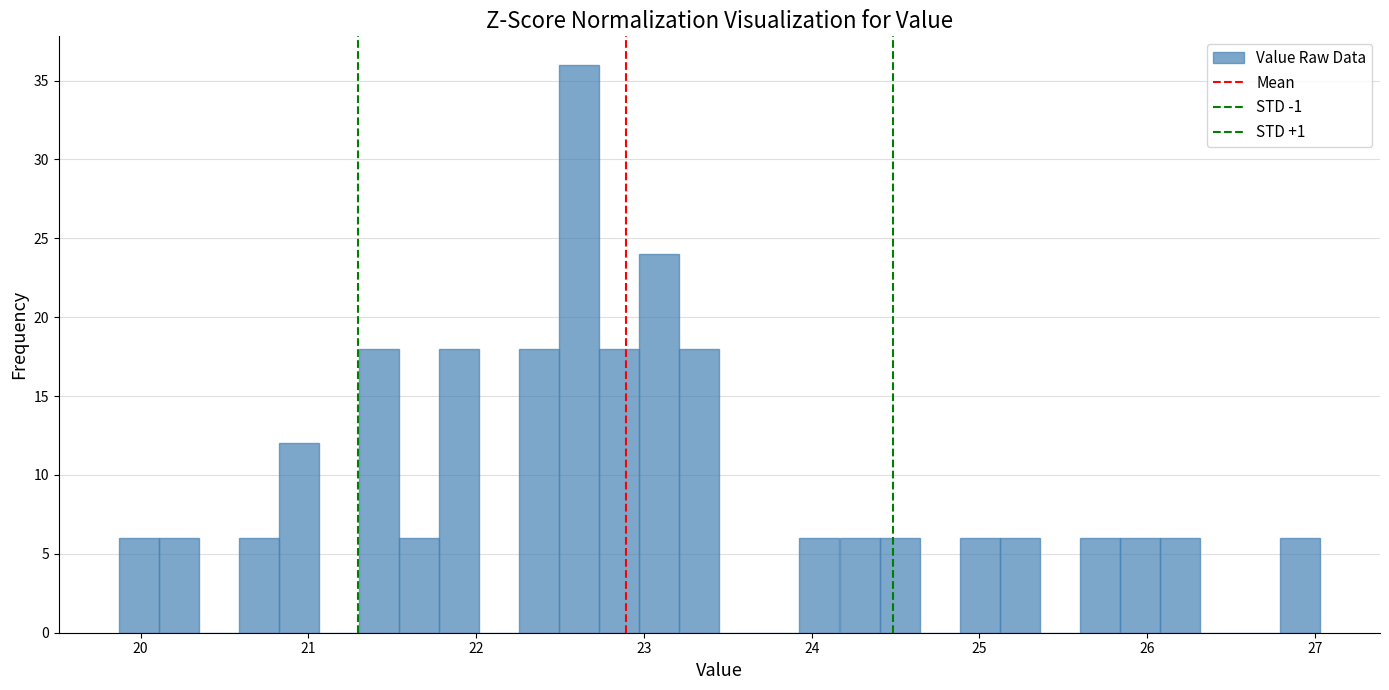

Read against the x-axis, roughly where is the centre of the tallest bar?

22.6